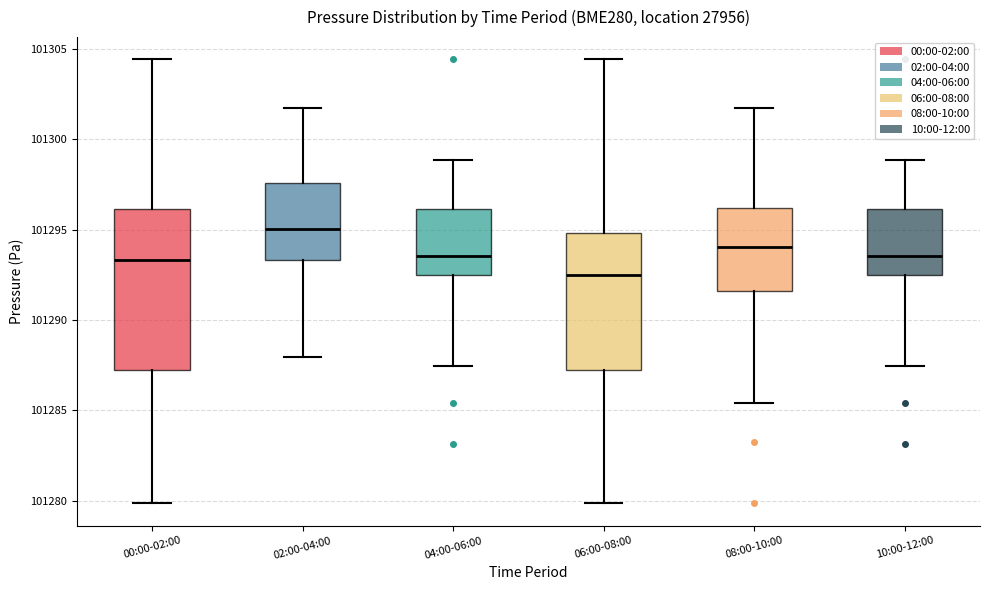

Reading left to right, read every box against the y-axis: the position of its median line, the range the box covers, and the ends of its whiskers. The values are not printed on the chart, so give them approximately, as read against the axis.

00:00-02:00: median 101293.5, box 101287.5 to 101296.0, whiskers 101280.0 to 101304.5
02:00-04:00: median 101295.0, box 101293.5 to 101297.5, whiskers 101288.0 to 101302.0
04:00-06:00: median 101293.5, box 101292.5 to 101296.0, whiskers 101287.5 to 101299.0
06:00-08:00: median 101292.5, box 101287.5 to 101295.0, whiskers 101280.0 to 101304.5
08:00-10:00: median 101294.0, box 101291.5 to 101296.0, whiskers 101285.5 to 101302.0
10:00-12:00: median 101293.5, box 101292.5 to 101296.0, whiskers 101287.5 to 101299.0